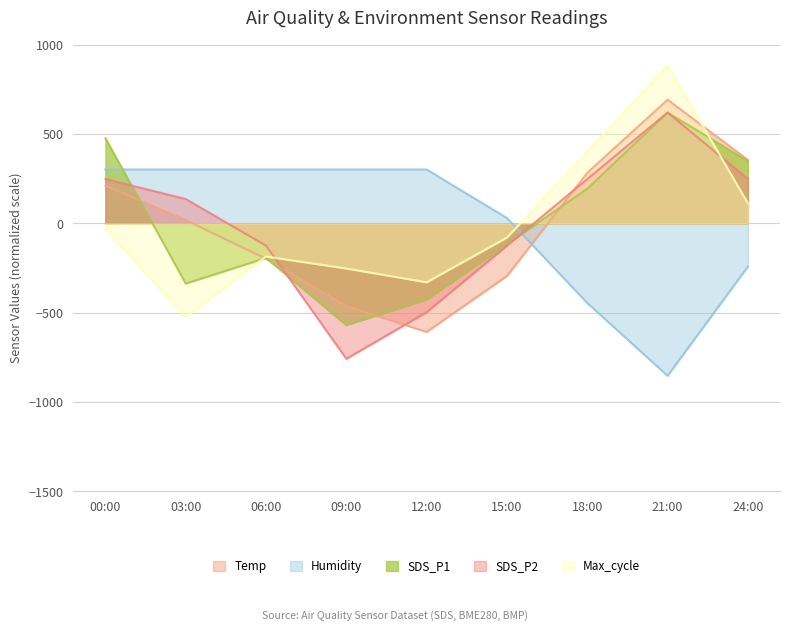

The value of Humidity at 06:00 is 435.2. True or false?

False